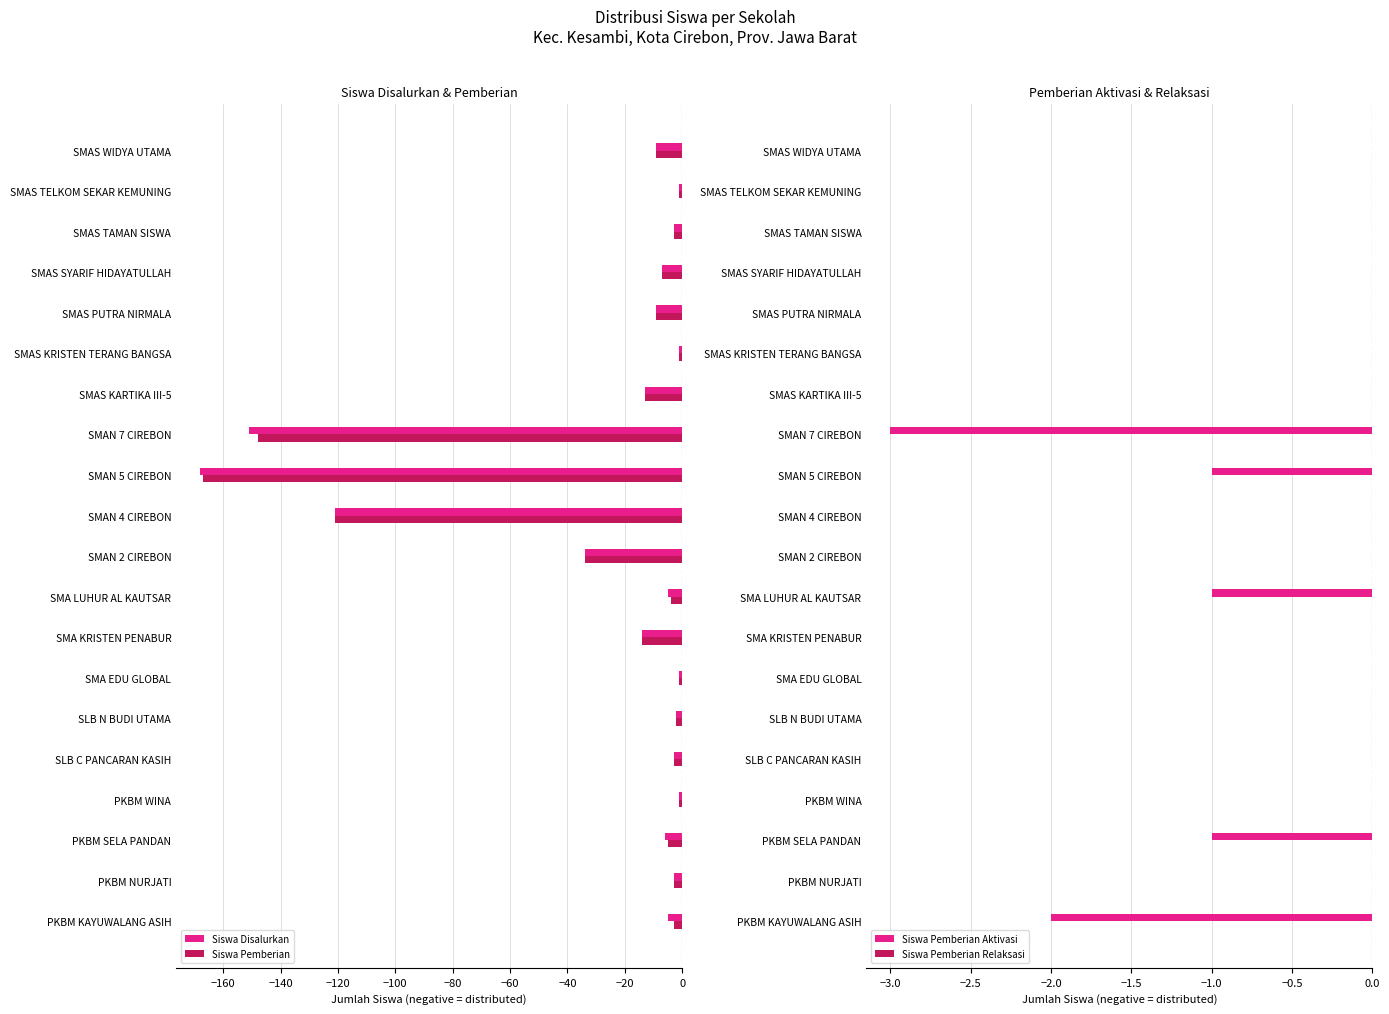

Where is Siswa Pemberian nearest to the value -84?

SMAN 4 CIREBON